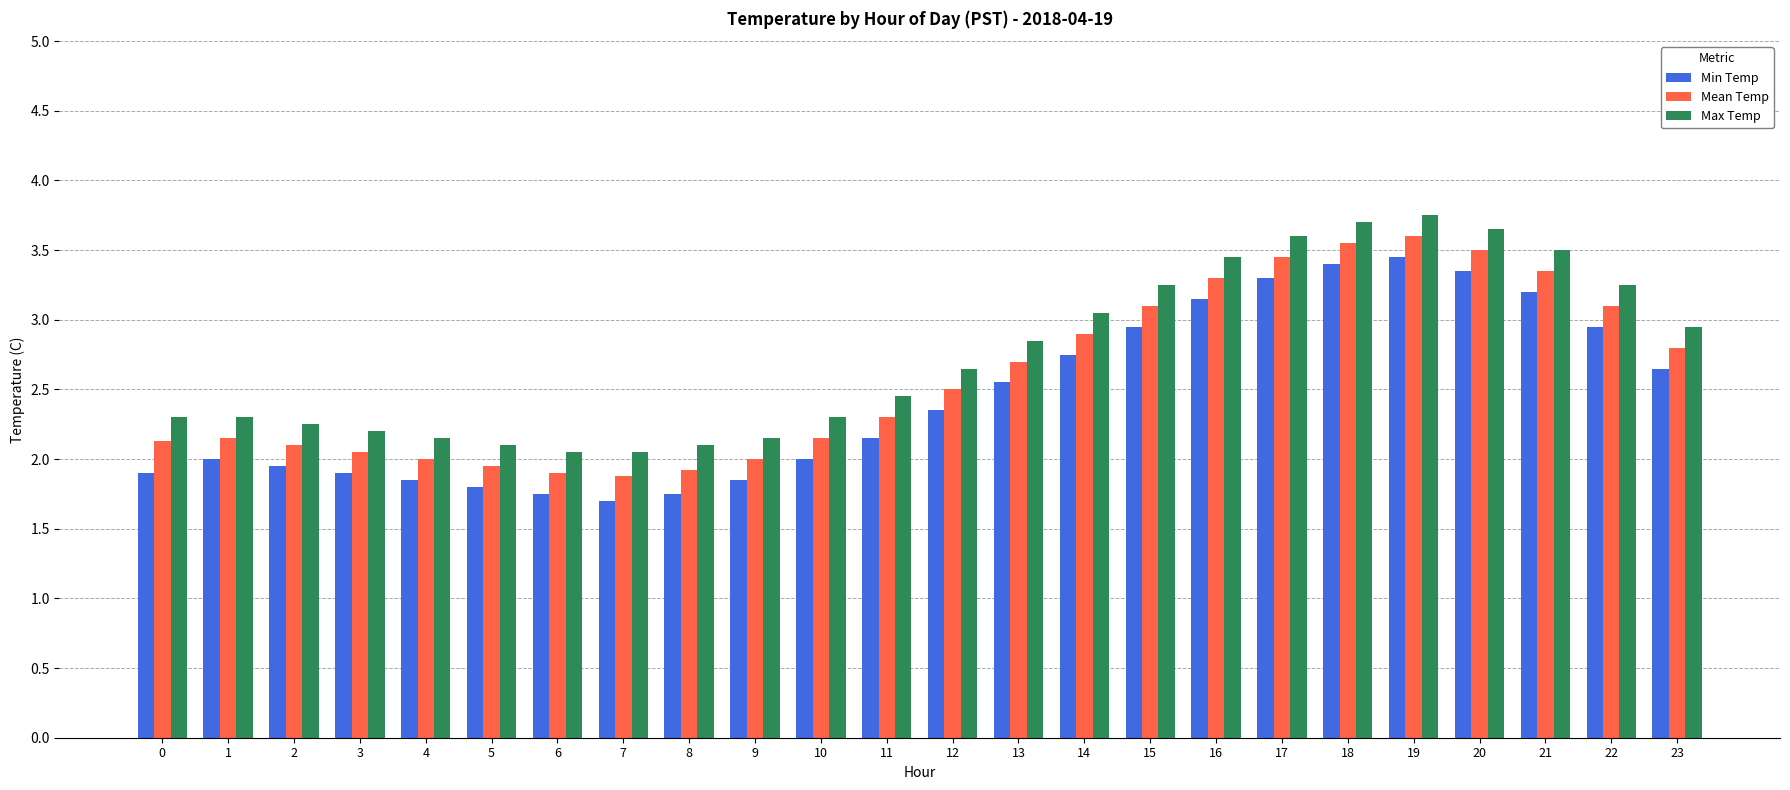

What is the difference between the maximum and second lowest values in the Mean Temp series?

1.7